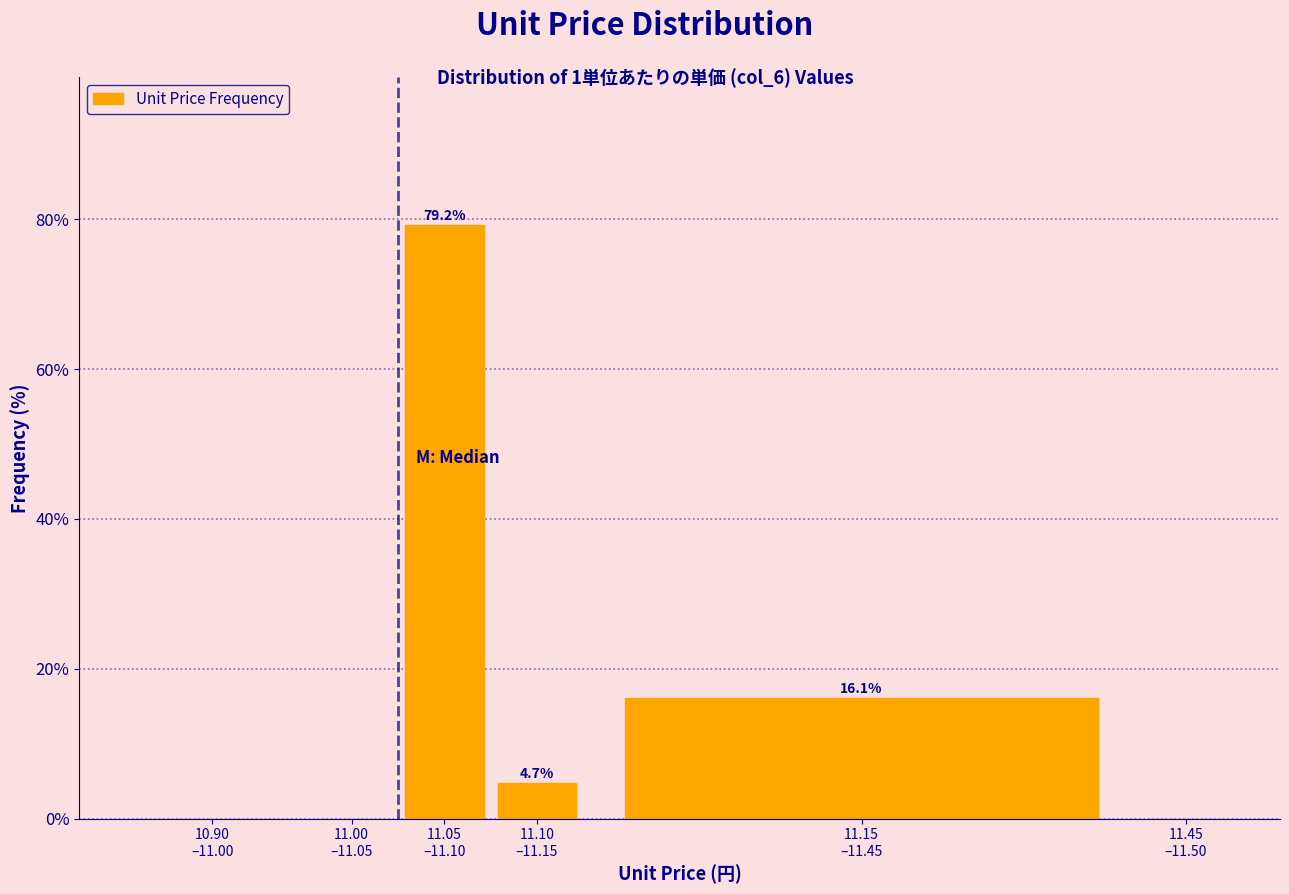

What is the greatest value displayed?

79.2